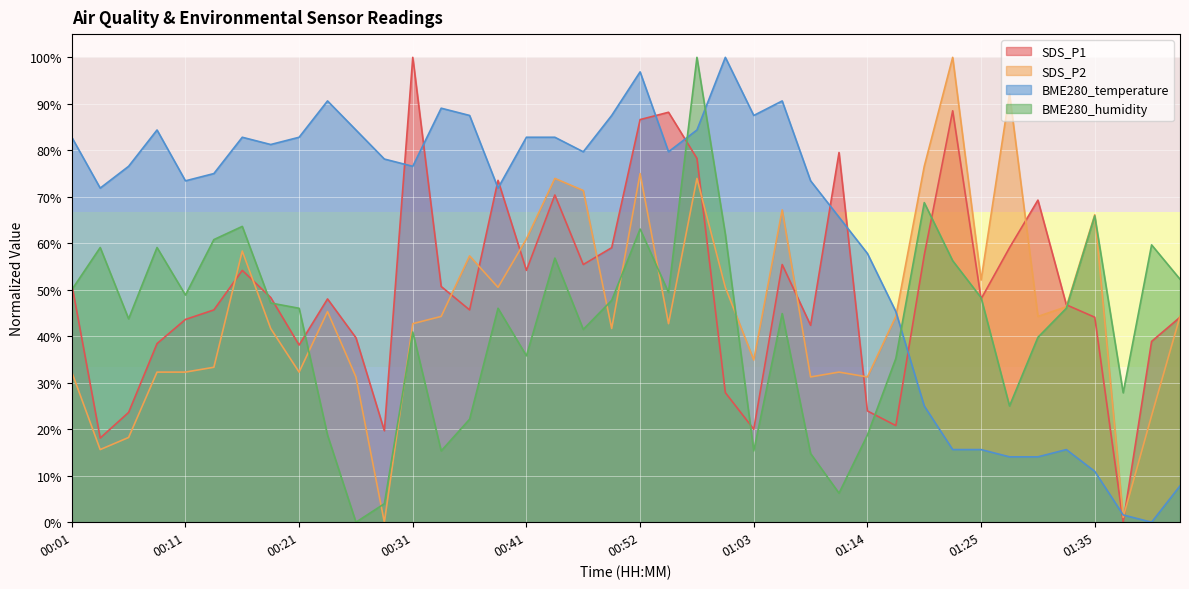

At how many categories does at least one series exceed 34?

39